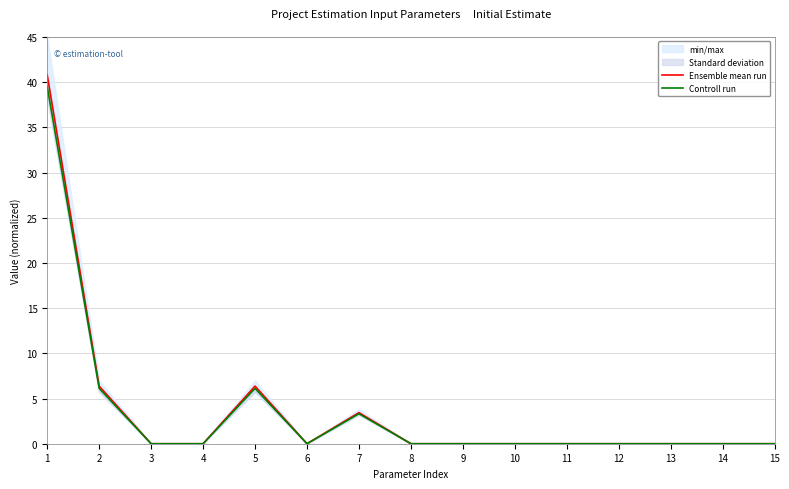

Which label corresponds to the smallest value in the chart?

3